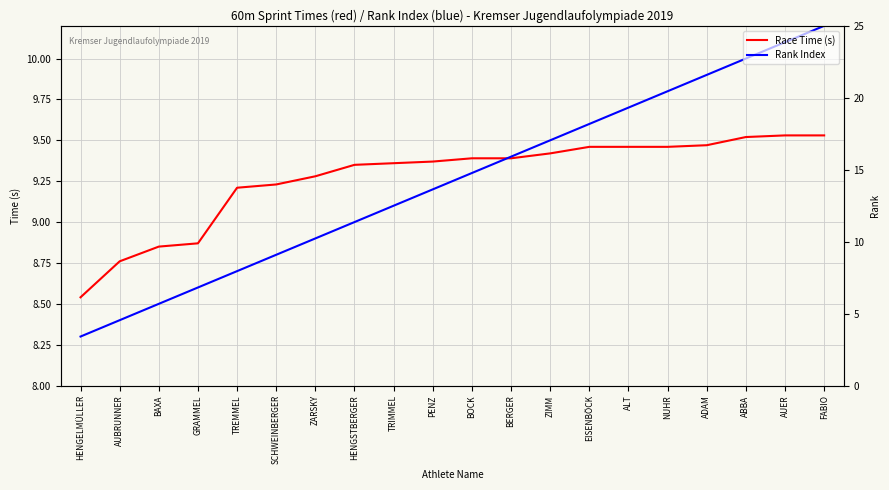

How many lines are shown in the chart?

2